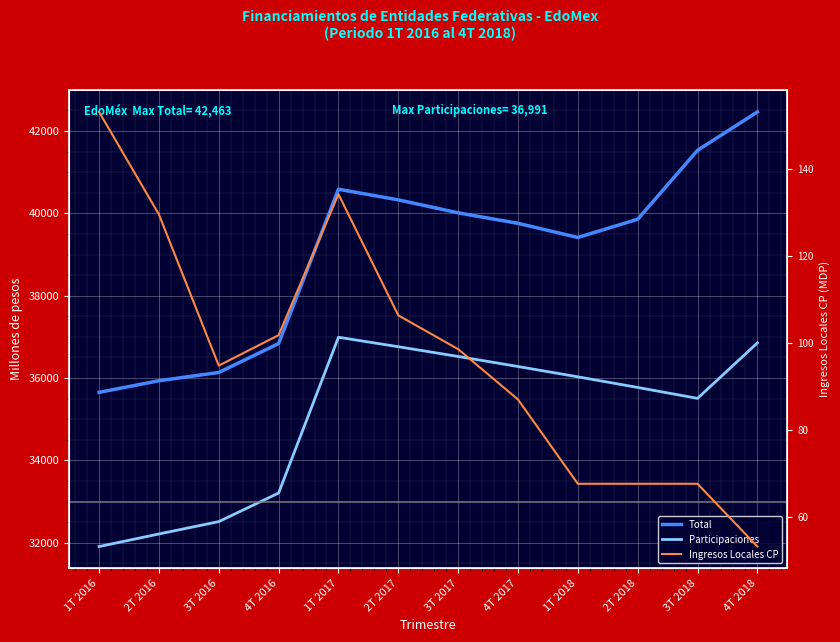

The Ingresos Locales CP series shows 94.8 at 3T 2016. True or false?

True